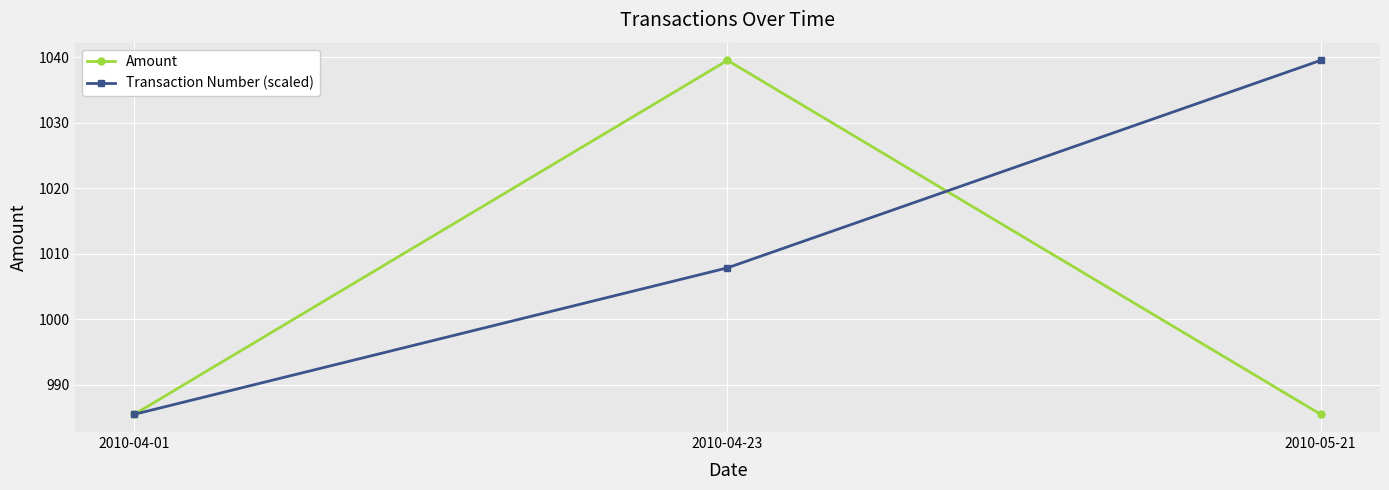

Rank the series by their average value, from highest to lowest.

Transaction Number (scaled), Amount